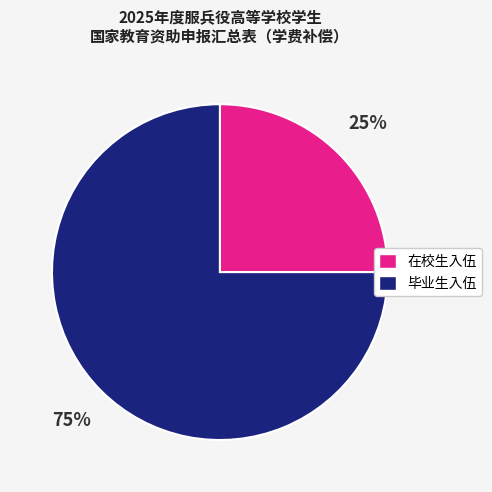

What is the largest slice in the pie chart?

毕业生入伍